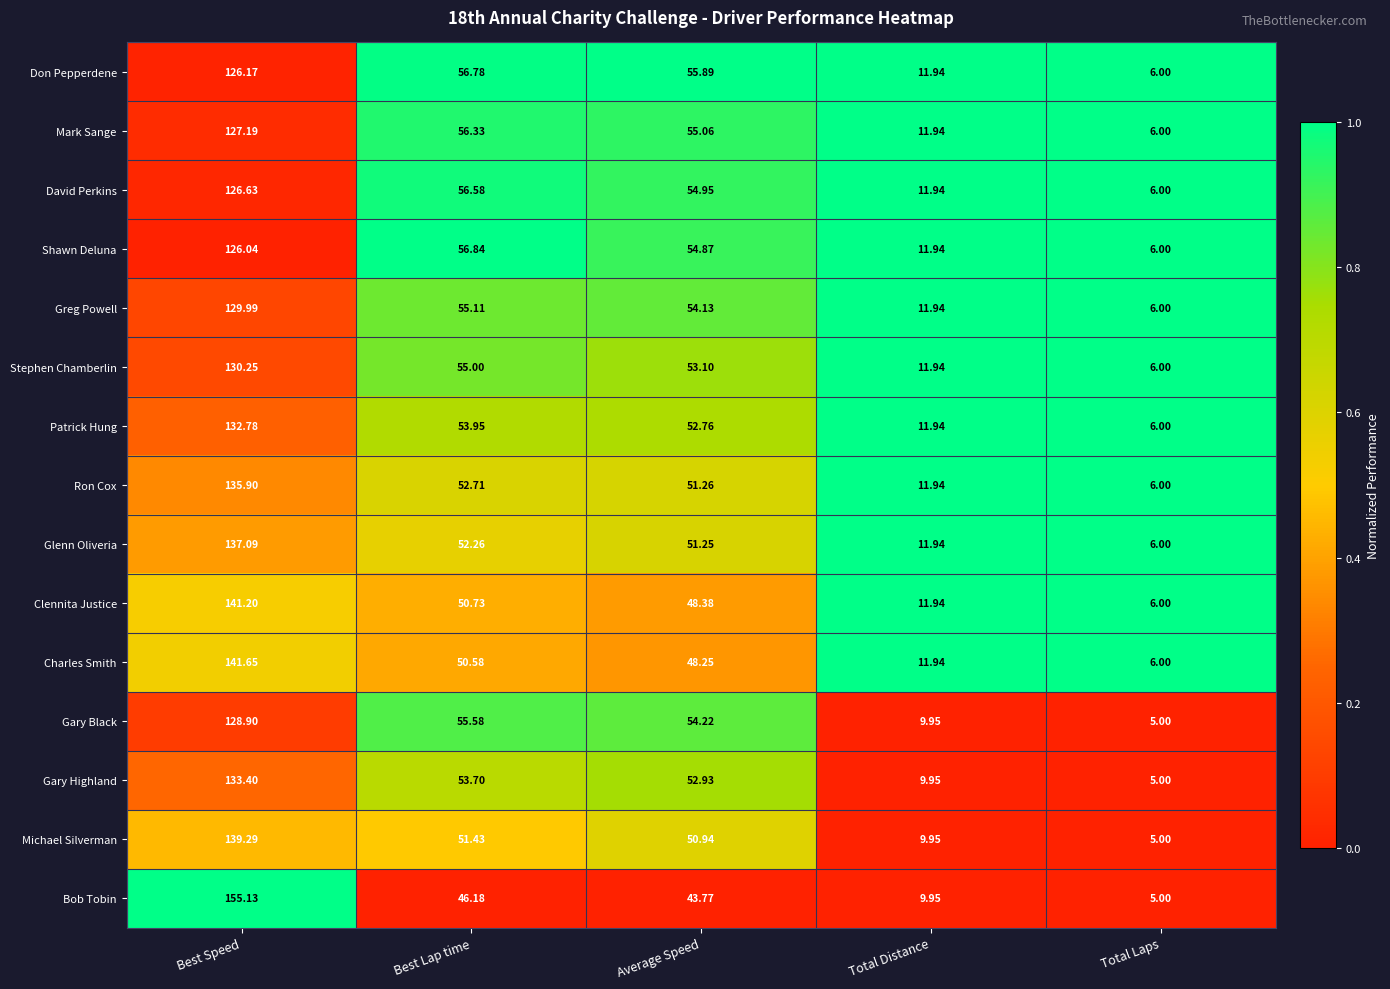

Count the number of categories in the chart.

5